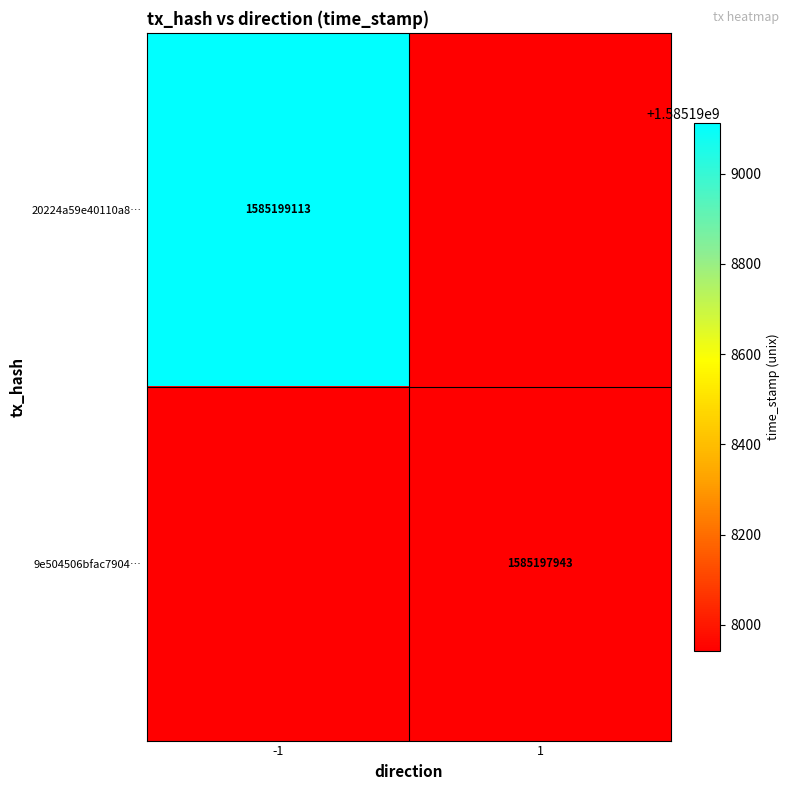

The value of 9e504506bfac7904… at 1 is 2715533122. True or false?

False